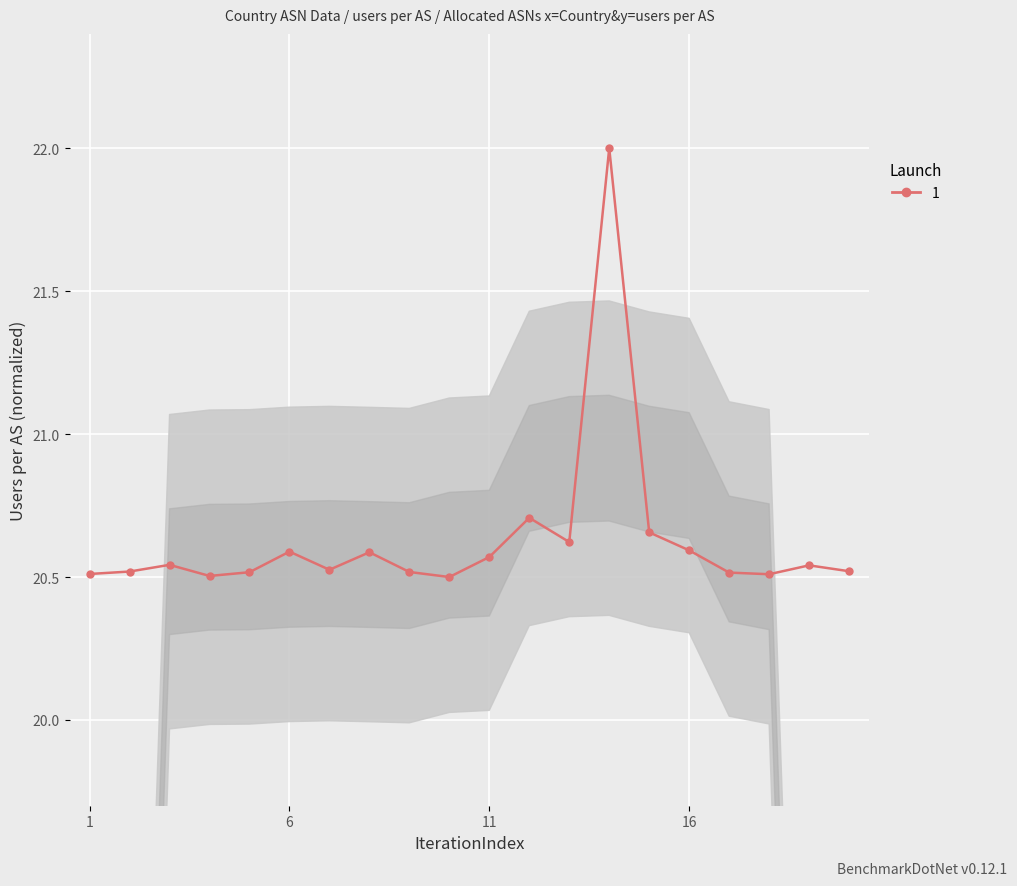

True or false: there are more than 2 points higher than both neighbors.

True